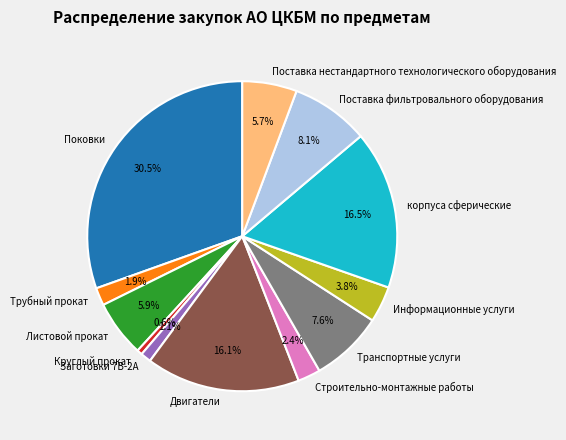

What percentage do Круглый прокат and Листовой прокат together represent?

6.5%